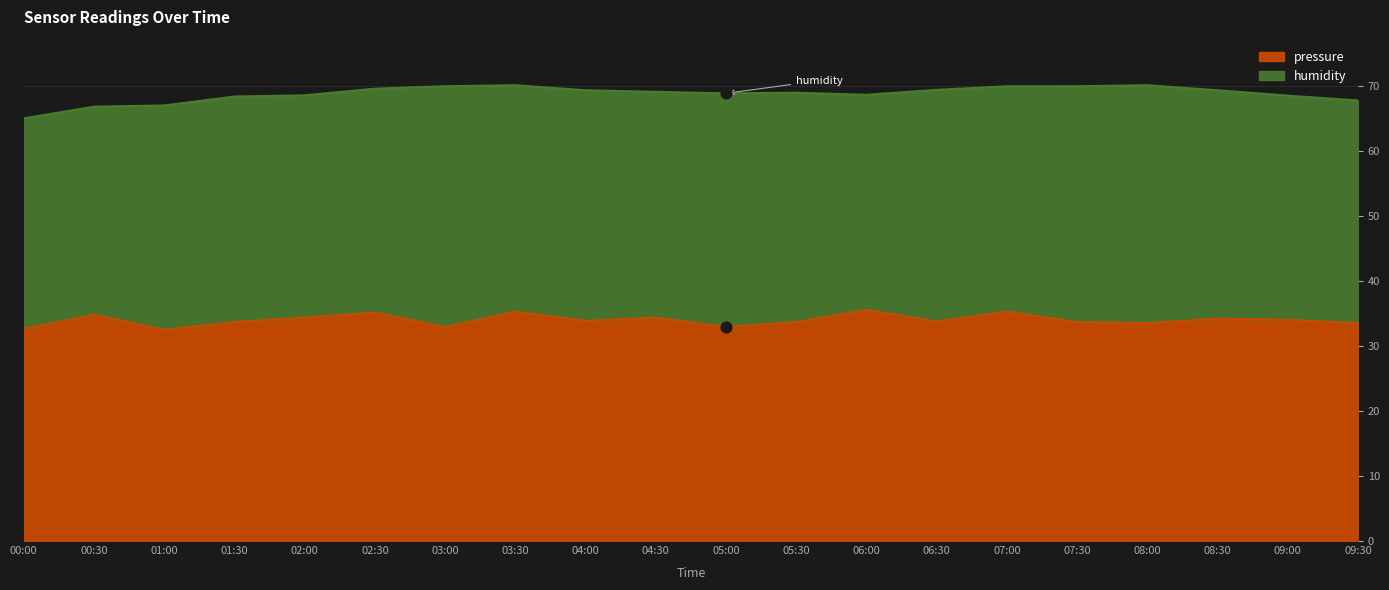

Which series has the largest Y range (max minus min)?

humidity